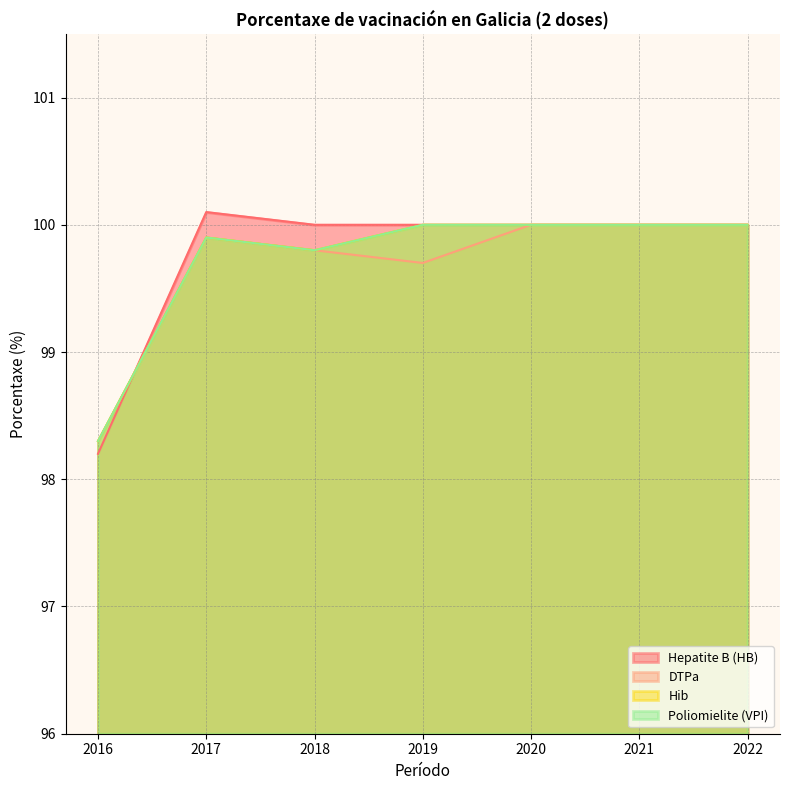

In DTPa, how many points are higher than both neighbors (excluding endpoints)?

1